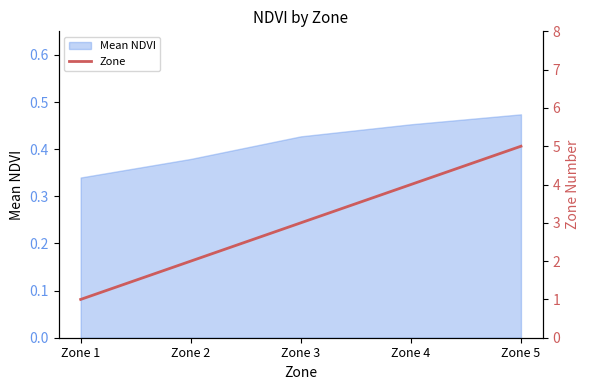

Where is Mean NDVI nearest to the value 0?

Zone 1